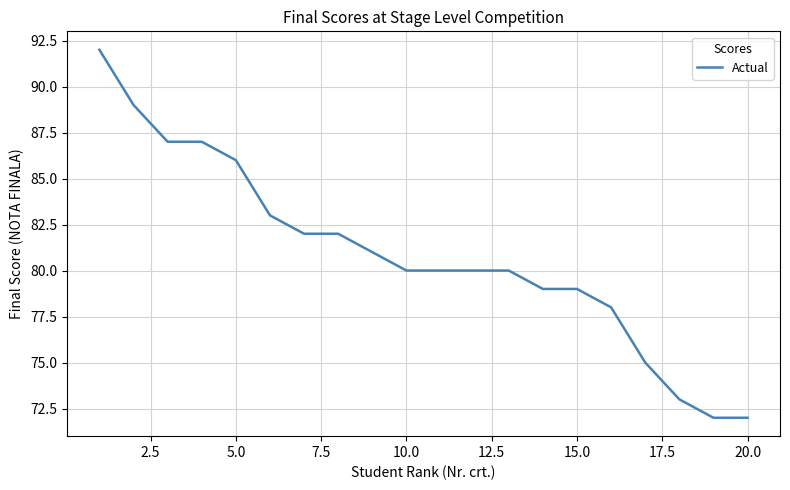

Is this an area chart (filled region under the line)?

No